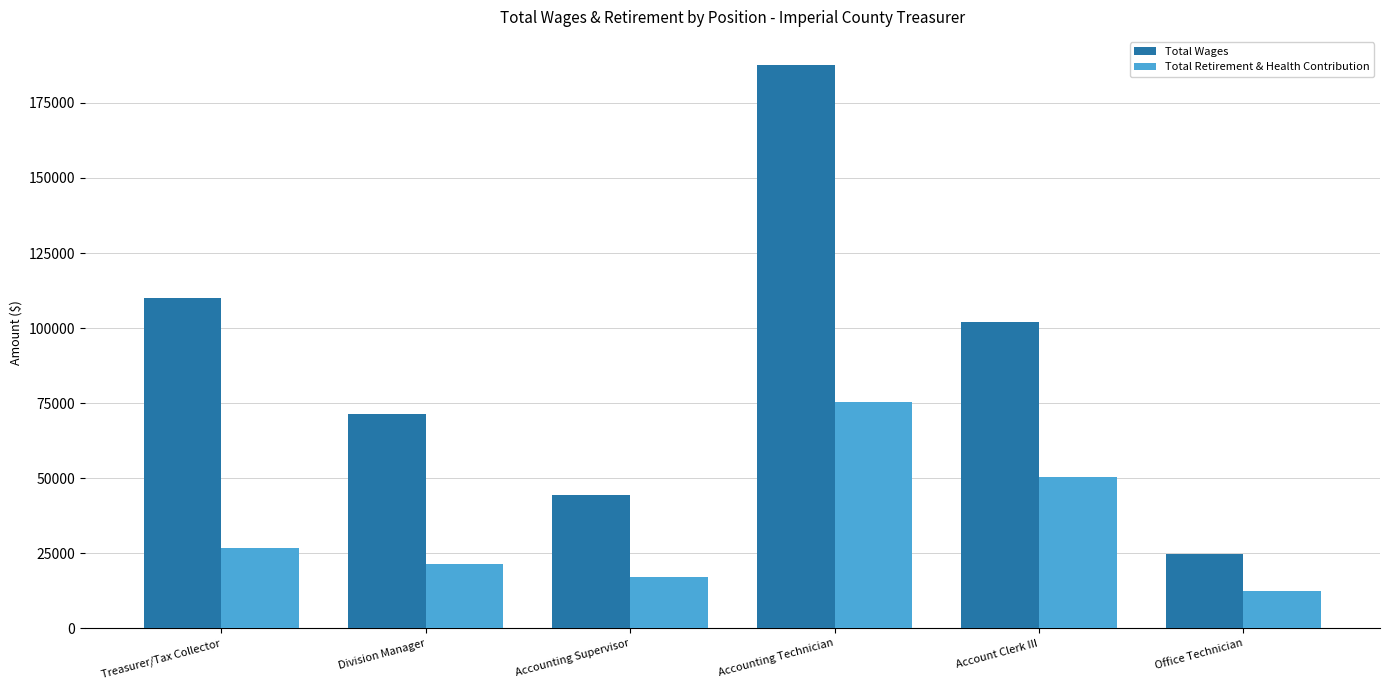

Which series changed the most between Accounting Technician and Account Clerk III?

Total Wages